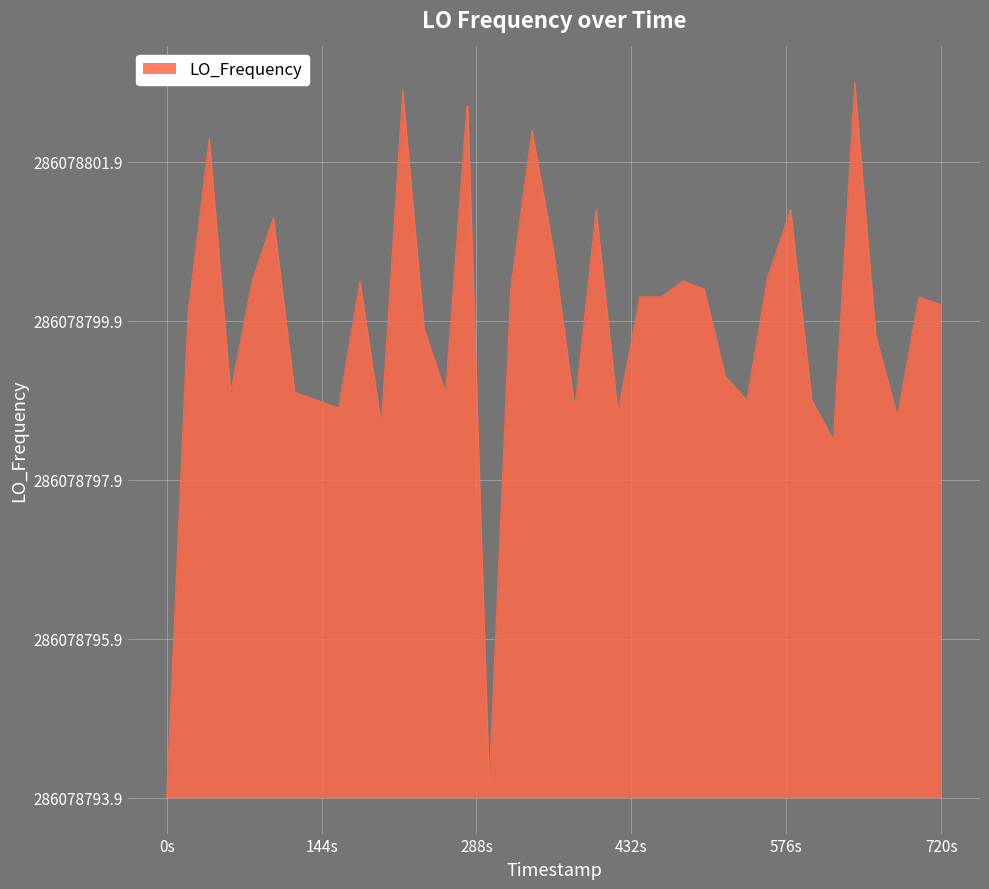

What is the difference between the second highest and second lowest values?

8.7